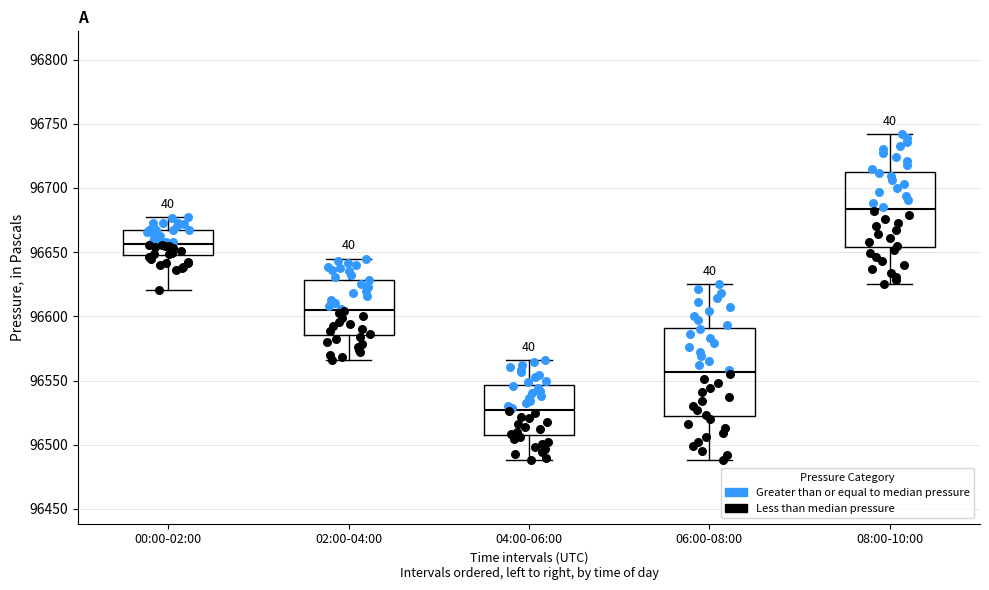

Which box's median line is the lowest?

04:00-06:00